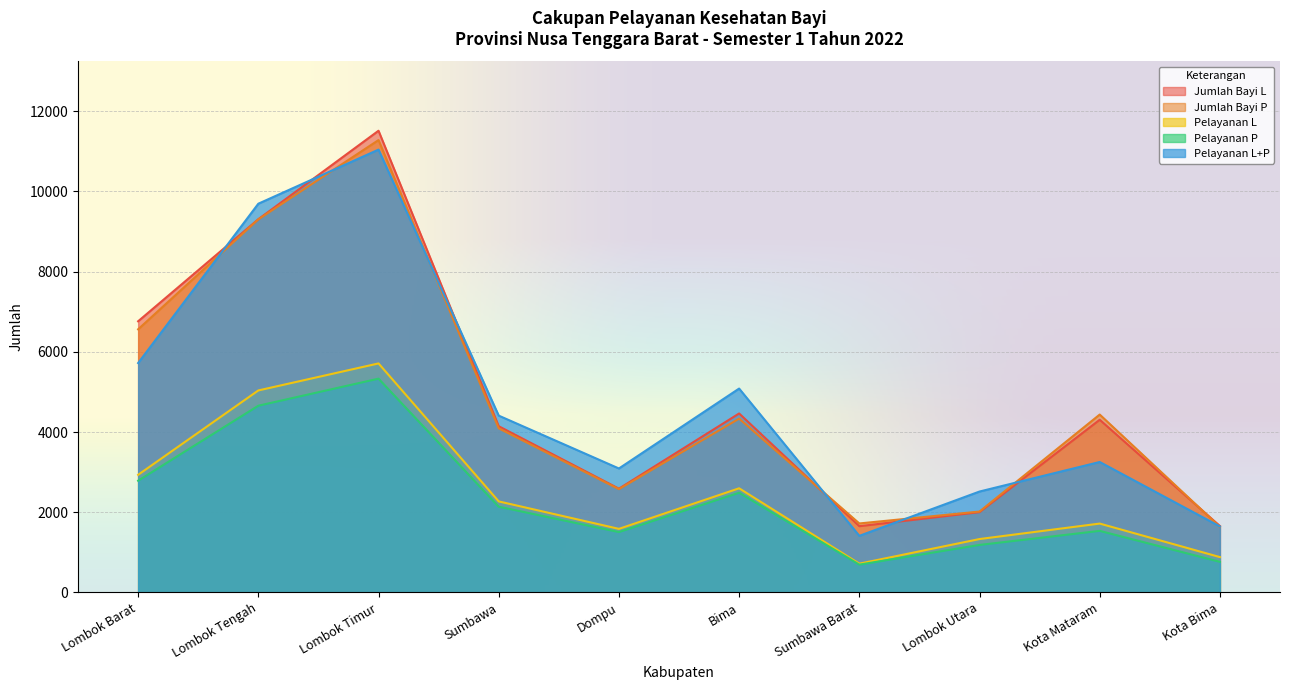

Is it true that Jumlah Bayi L equals 4464 at Bima?

True